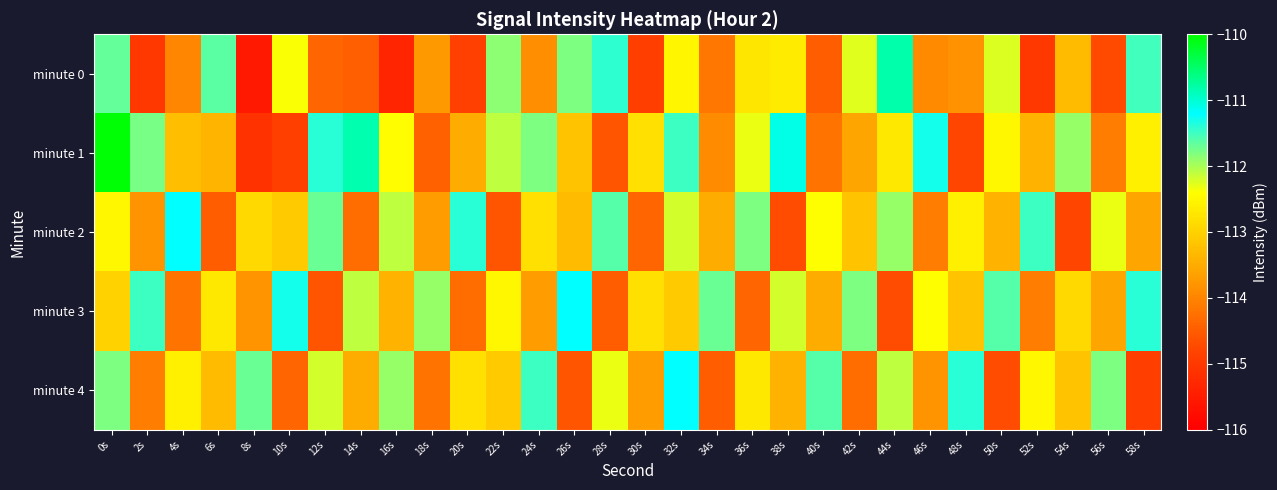

Between 52s and 12s, which is larger?

12s